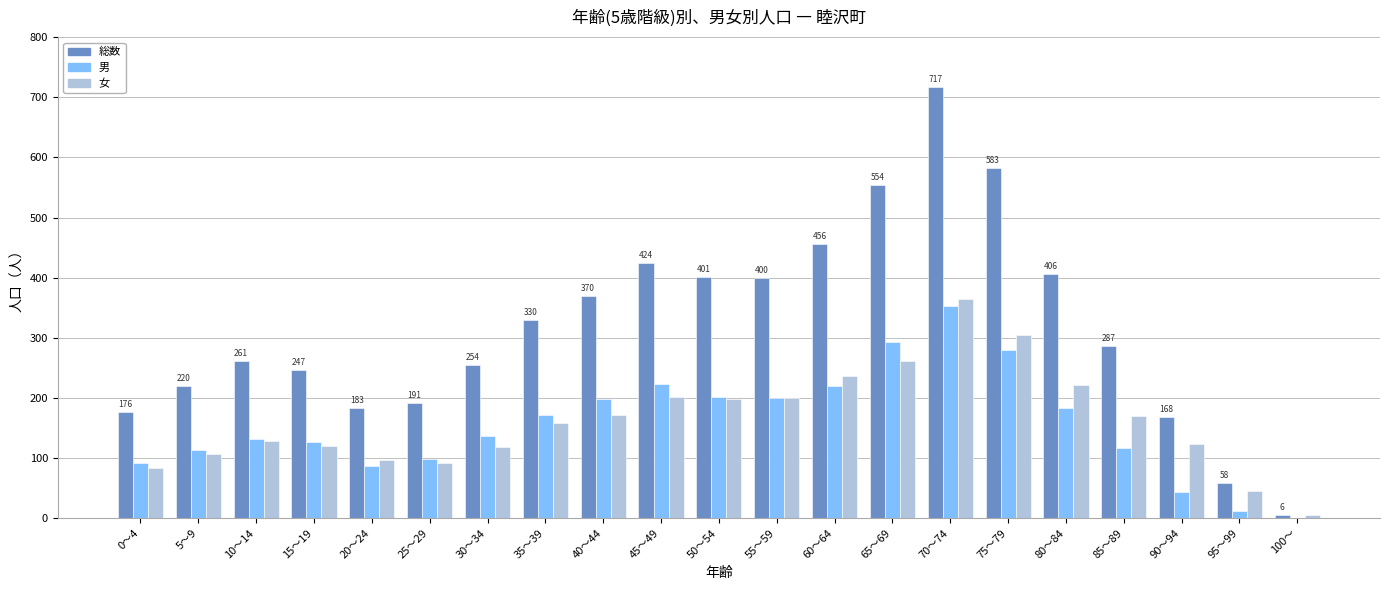

How many groups of bars are there?

21